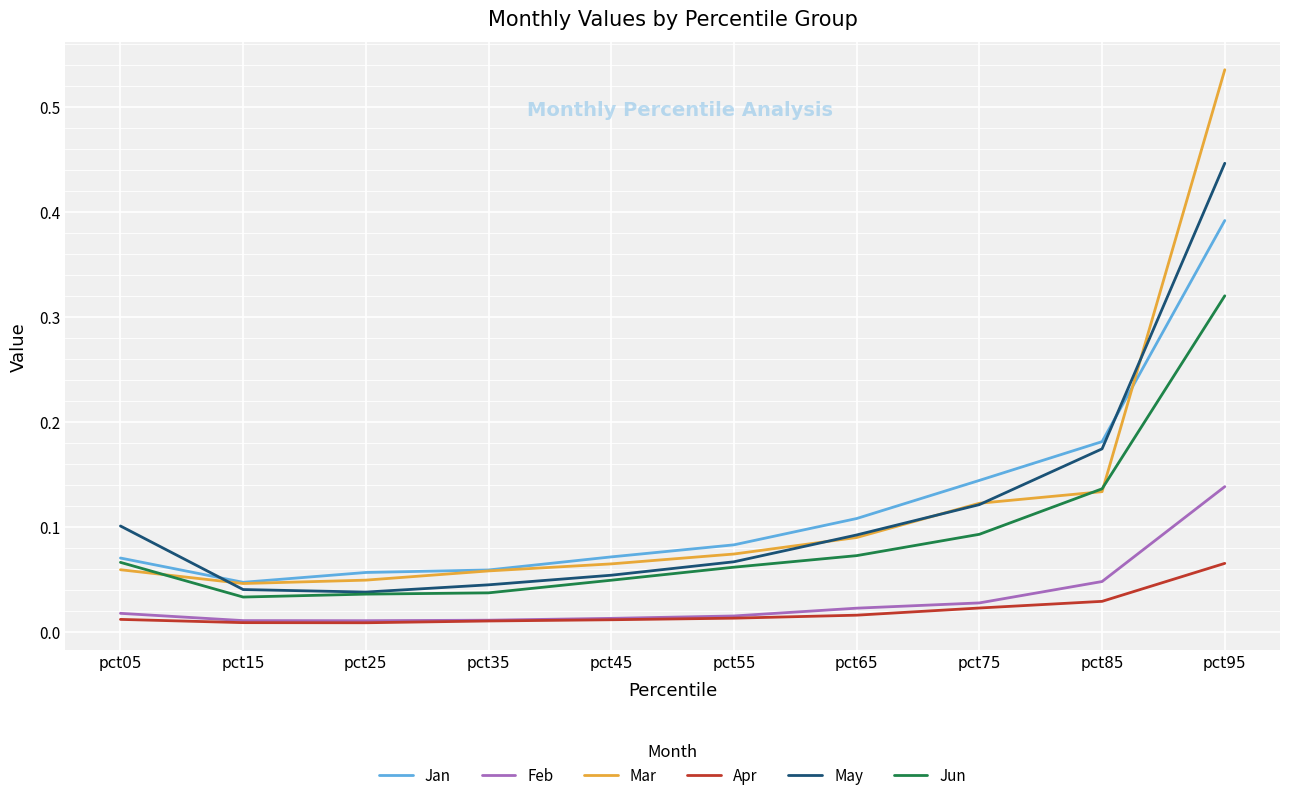

Is the value of May at pct05 greater than the value of Mar at pct25?

Yes